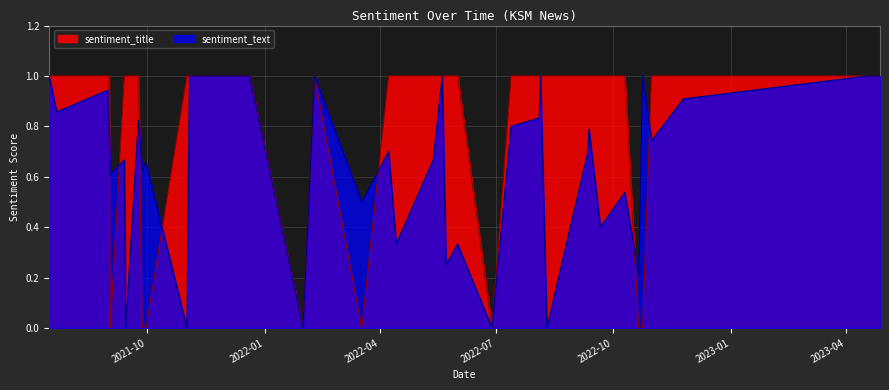

How many positive values does the sentiment_text series have?

32